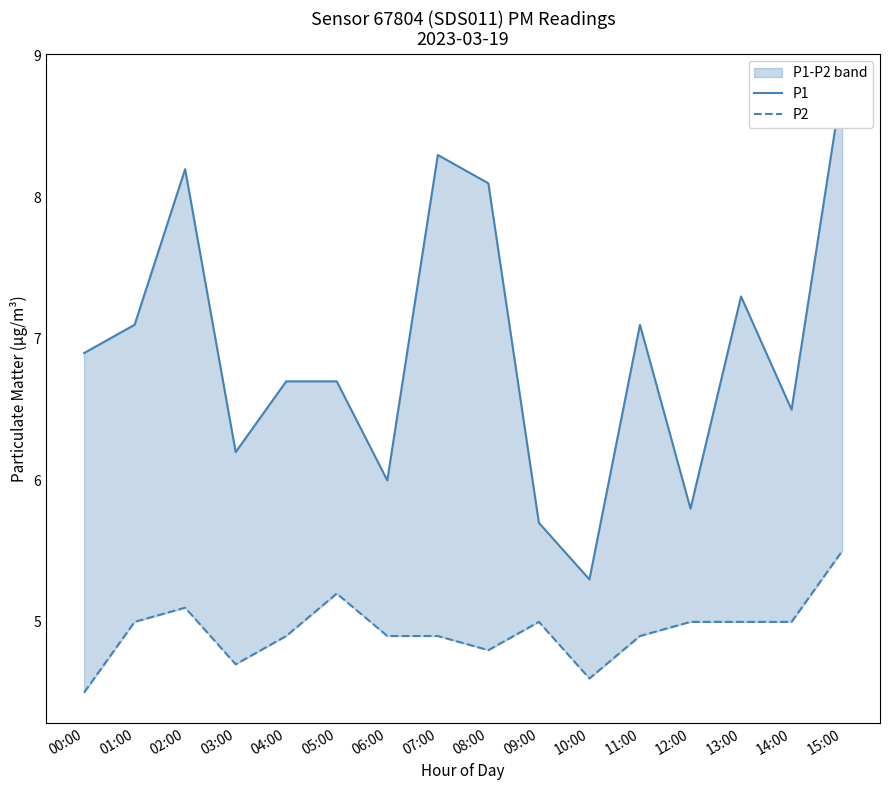

True or false: P1 and P2 cross at least once.

False